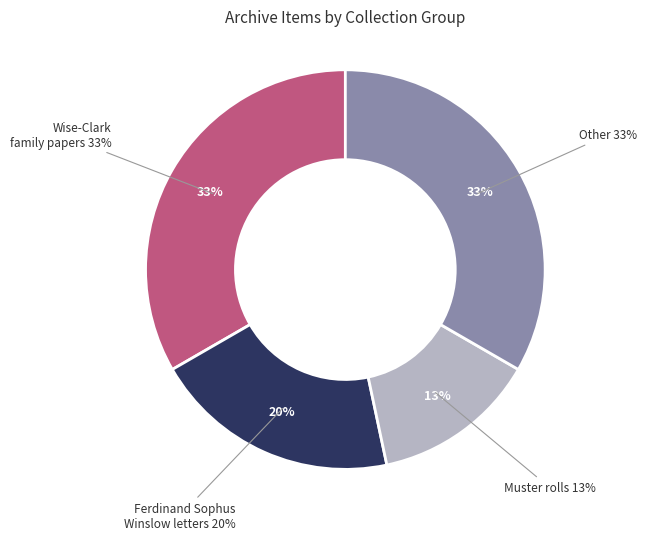

Does Text represent more than half of the total?

No